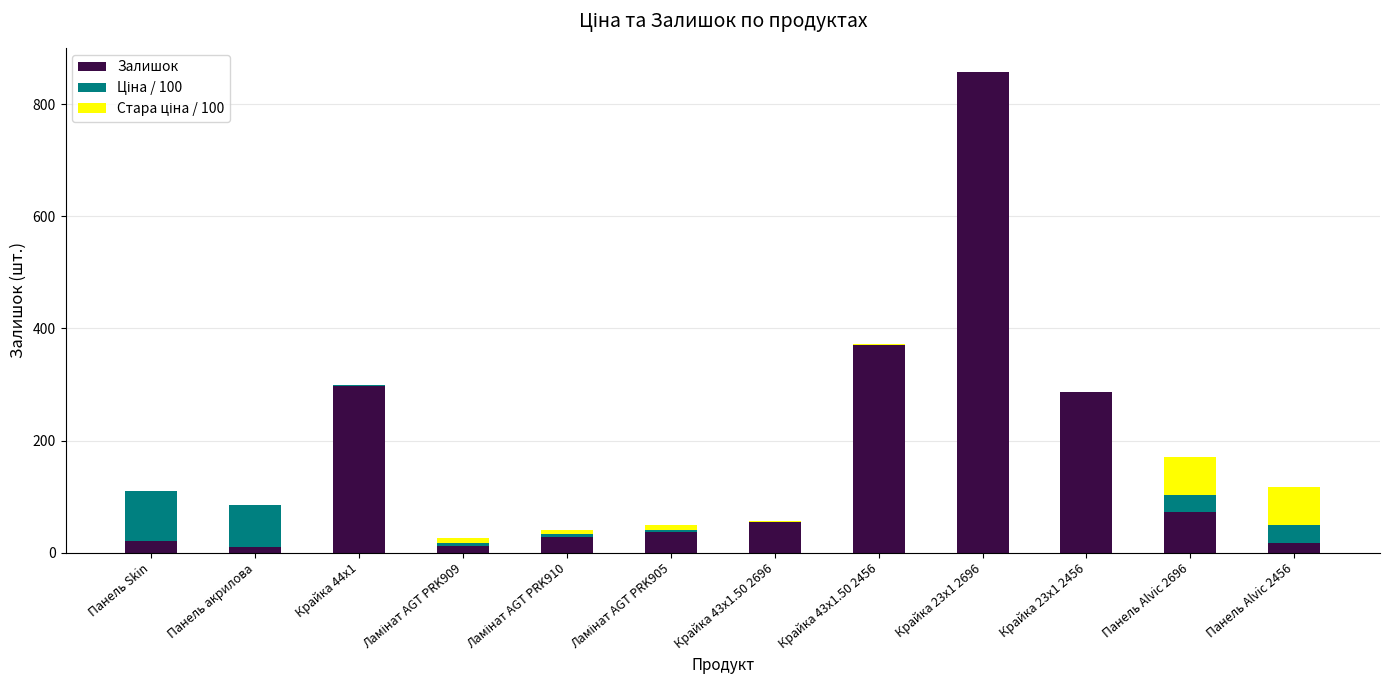

Is it true that Залишок equals 133.3 at Крайка 43x1.50 2456?

False